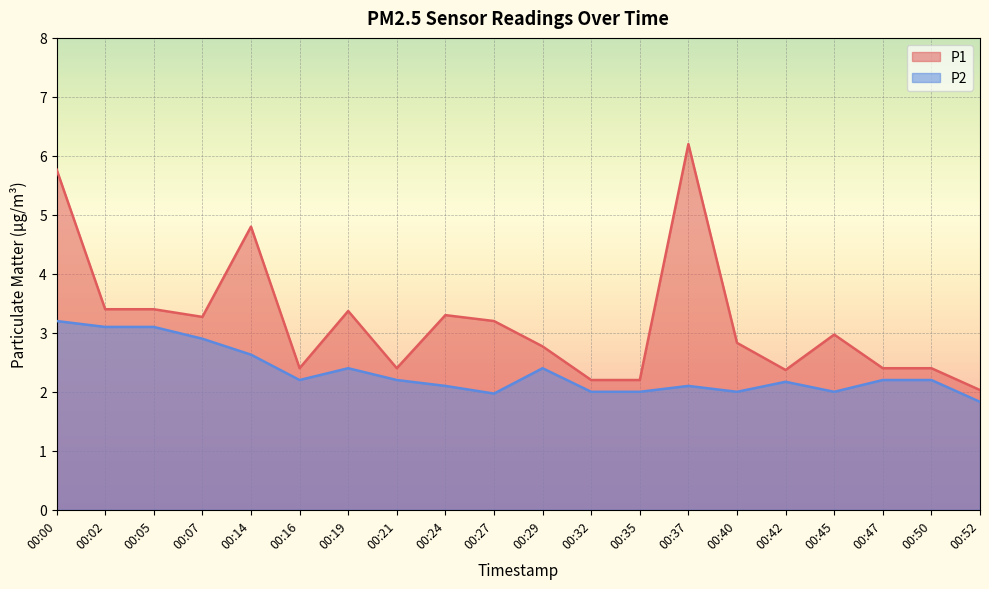

What is the difference between the P2 values at 00:32 and 00:19?

0.4